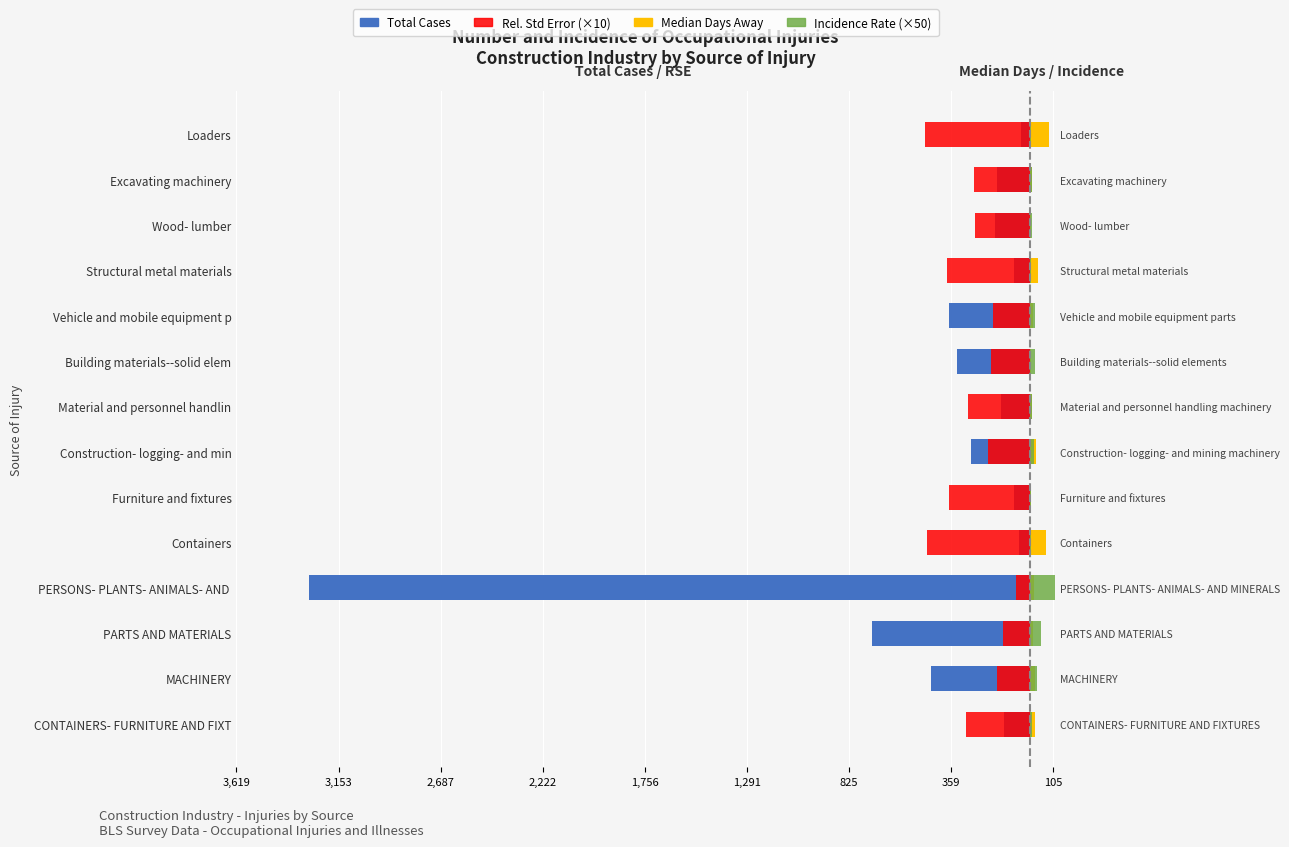

What is the value of the Relative Std Error (×10) bar at the 3rd from the left?

-121